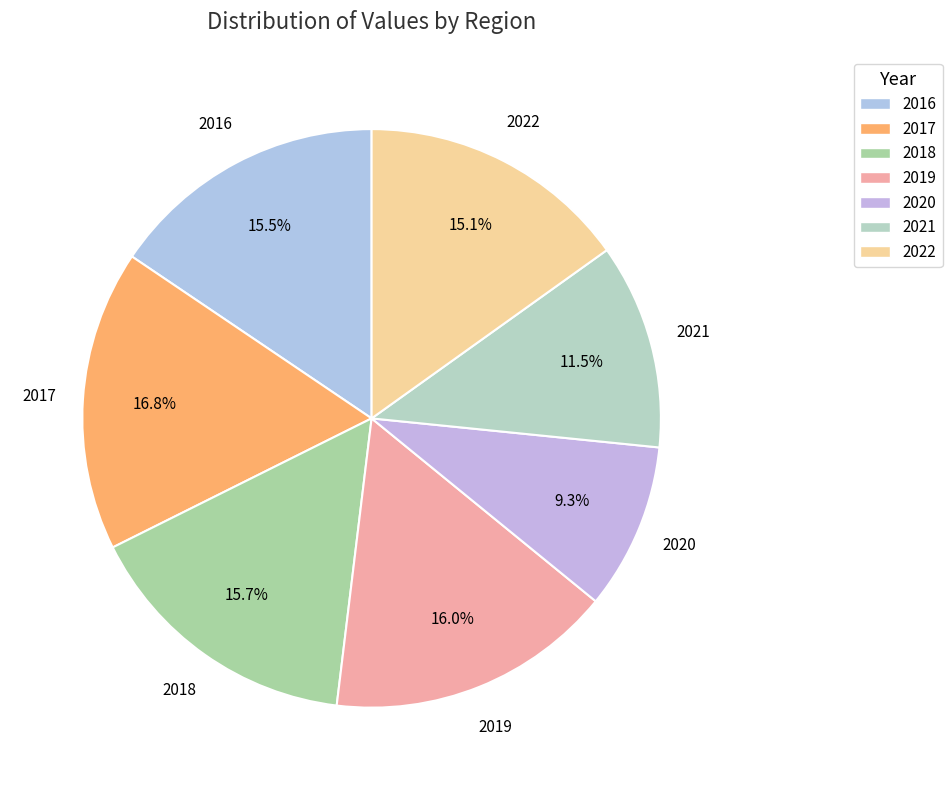

How many slices are in this pie chart?

7